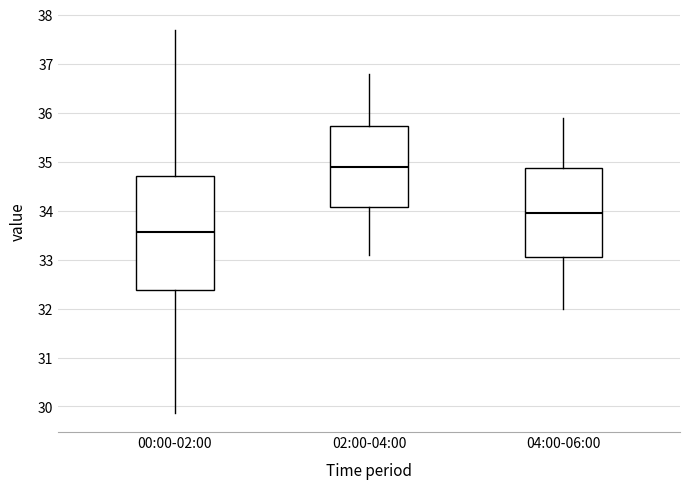

Which box's median line is the highest?

02:00-04:00